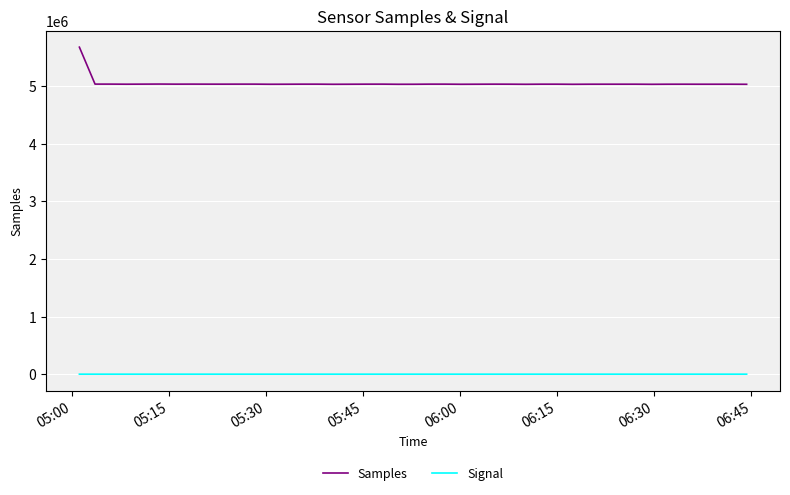

Which series has the largest total across all categories?

Samples